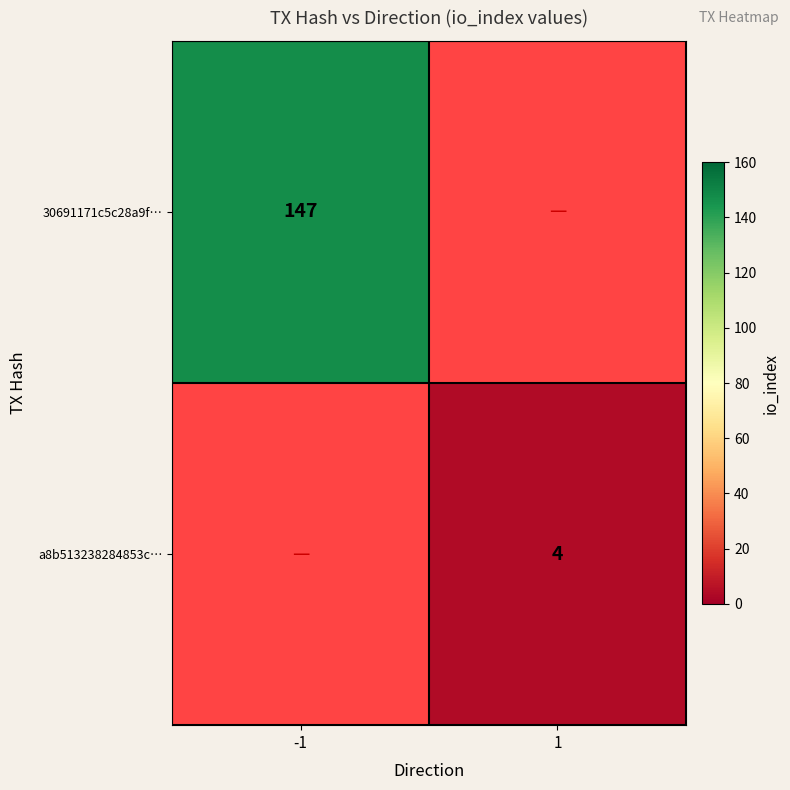

Which has a higher value, 1 or -1?

-1